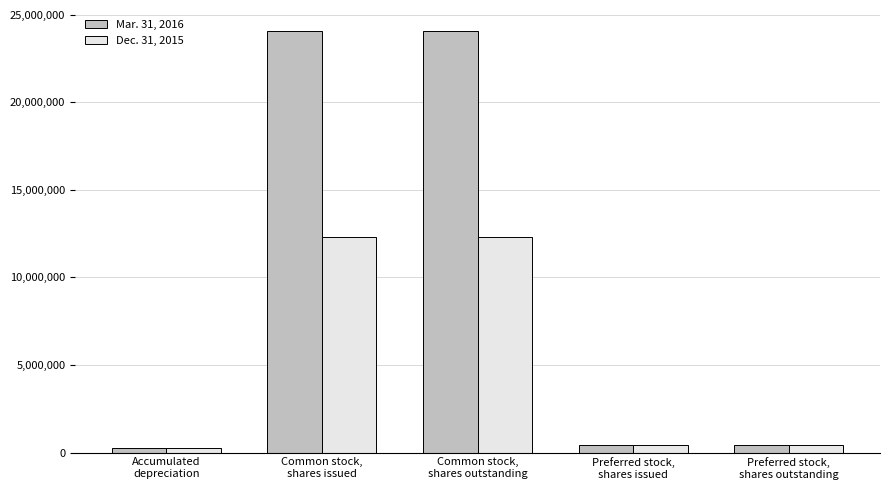

Which series has the widest spread of values?

Mar. 31, 2016